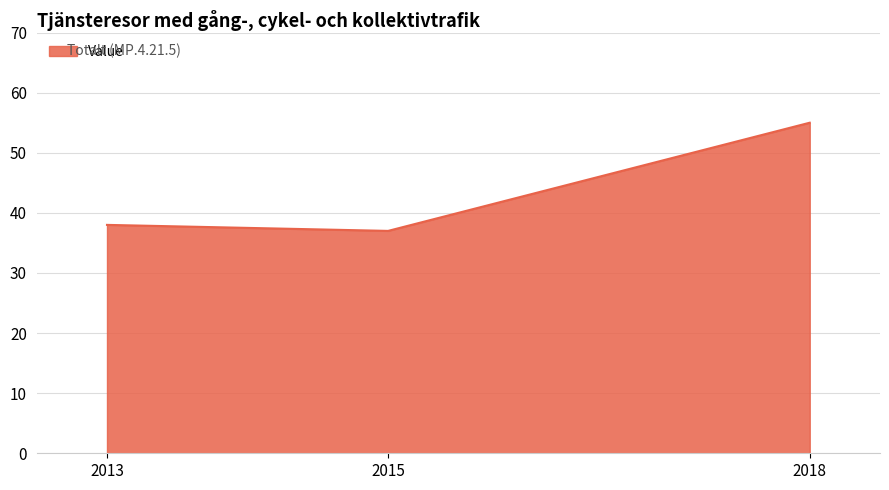

Which category has the lowest value across all series?

2015